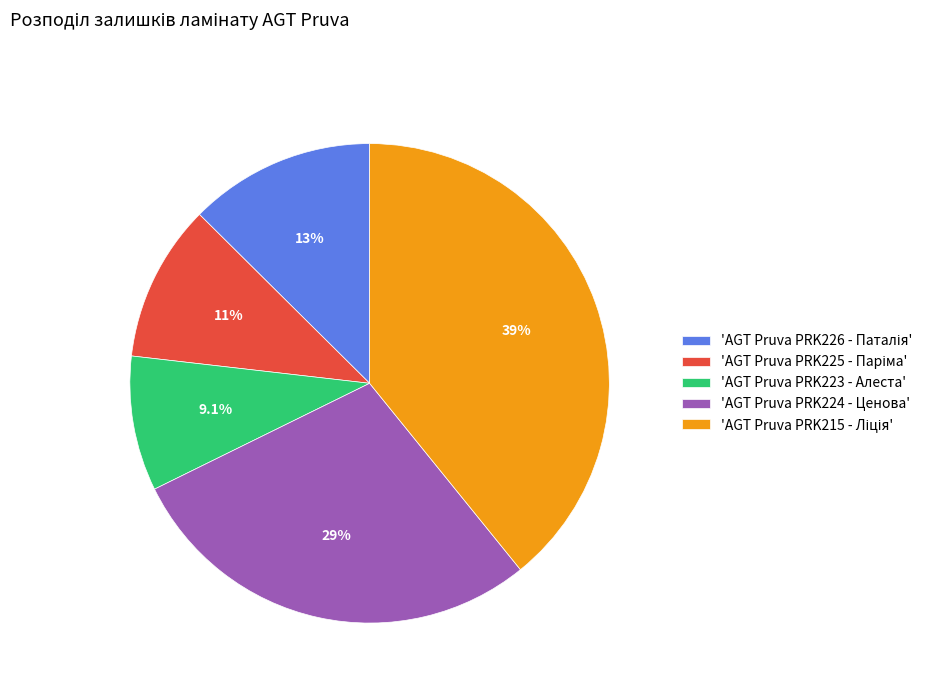

How much of the chart is everything except 'AGT Pruva PRK224 - Ценова'?

71.4%